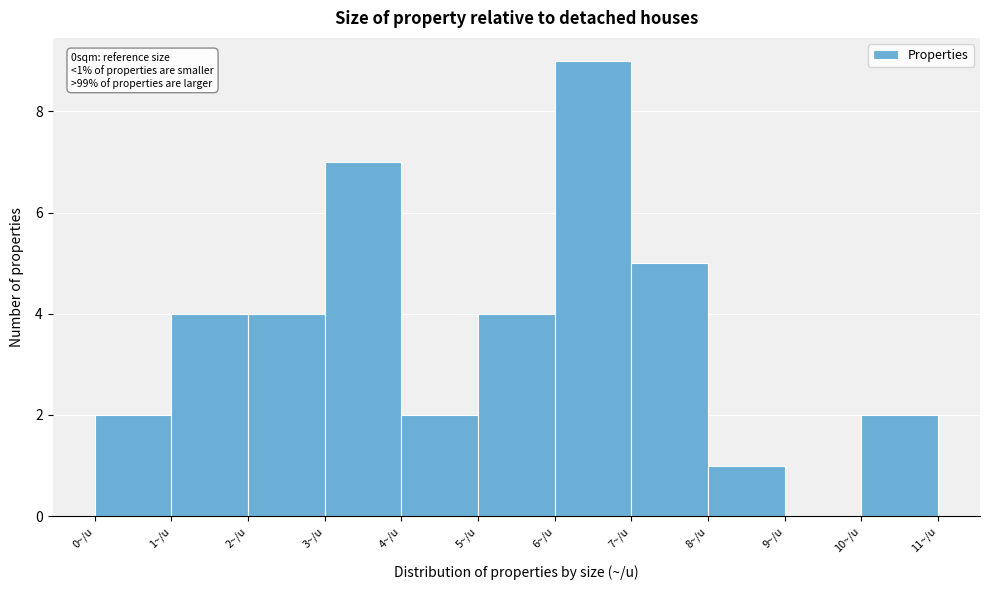

Over which range of the x-axis is the bar tallest?

6 to 7